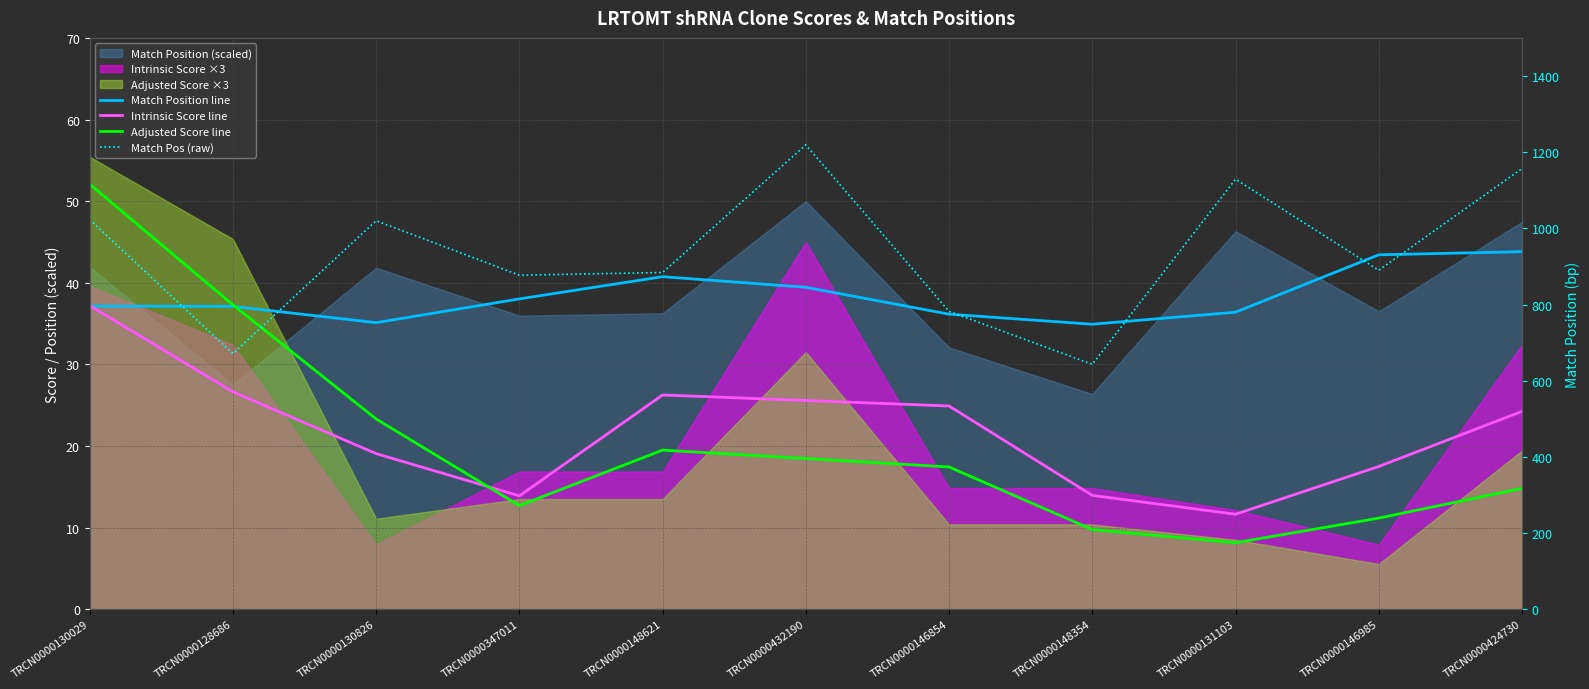

Reading left to right, extract all data points from this chart.

Match Position line: TRCN0000130029=37.1	TRCN0000128686=37.1	TRCN0000130826=35.1	TRCN0000347011=38.0	TRCN0000148621=40.7	TRCN0000432190=39.4	TRCN0000146854=36.1	TRCN0000148354=34.9	TRCN0000131103=36.4	TRCN0000146985=43.4	TRCN0000424730=43.8
Intrinsic Score line: TRCN0000130029=37.2	TRCN0000128686=26.6	TRCN0000130826=19.1	TRCN0000347011=13.9	TRCN0000148621=26.2	TRCN0000432190=25.6	TRCN0000146854=24.9	TRCN0000148354=13.9	TRCN0000131103=11.6	TRCN0000146985=17.5	TRCN0000424730=24.2
Adjusted Score line: TRCN0000130029=52.1	TRCN0000128686=37.3	TRCN0000130826=23.3	TRCN0000347011=12.7	TRCN0000148621=19.5	TRCN0000432190=18.5	TRCN0000146854=17.4	TRCN0000148354=9.8	TRCN0000131103=8.1	TRCN0000146985=11.2	TRCN0000424730=14.8
Match Pos (raw): TRCN0000130029=1023.0	TRCN0000128686=671.0	TRCN0000130826=1020.0	TRCN0000347011=877.0	TRCN0000148621=884.0	TRCN0000432190=1219.0	TRCN0000146854=782.0	TRCN0000148354=643.0	TRCN0000131103=1129.0	TRCN0000146985=890.0	TRCN0000424730=1157.0